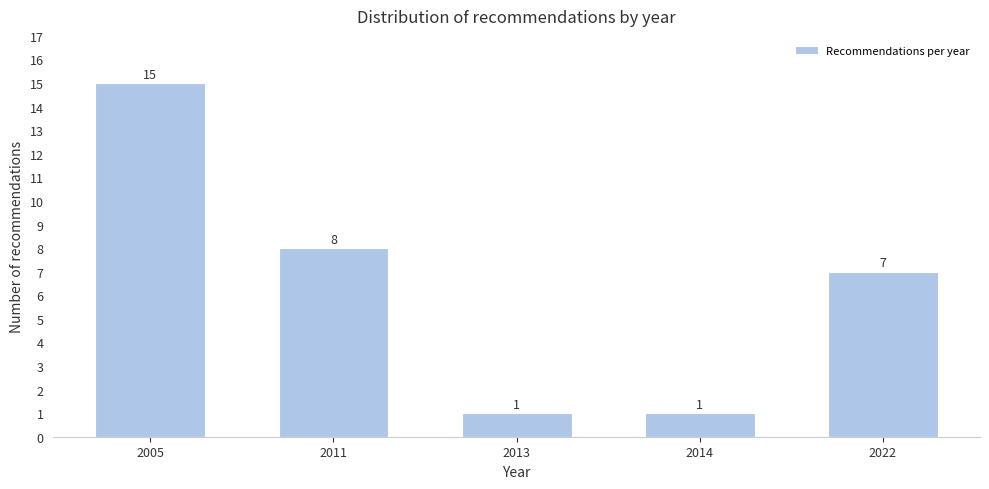

Reading left to right, transcribe all the data shown in this chart.

2005=15	2011=8	2013=1	2014=1	2022=7